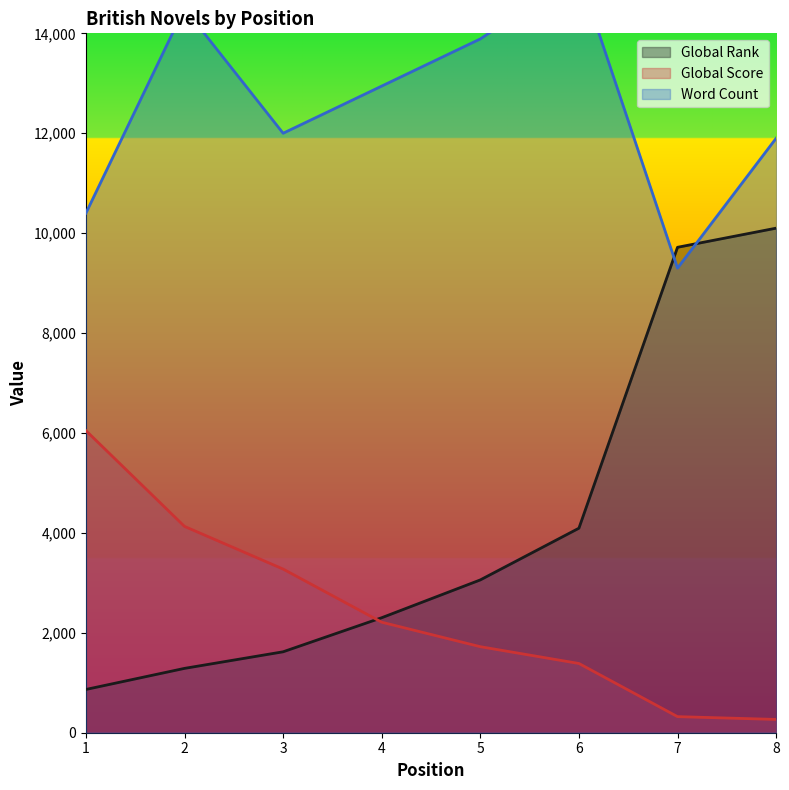

True or false: Global Rank has more than 1 interior local peaks.

False